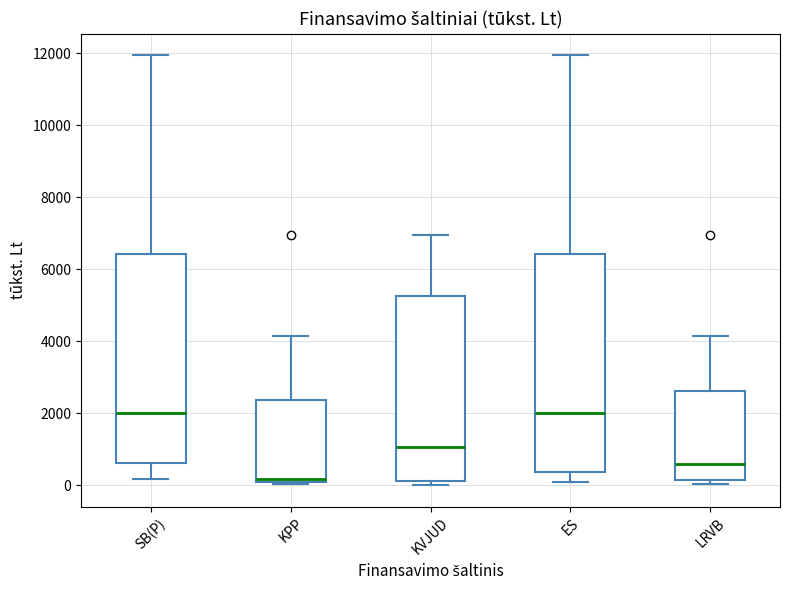

Reading left to right, transcribe this box plot: for each box, give where its median line is, the range the box spans, and where its two whiskers end, as read against the y-axis. The values are not printed on the chart, so give them approximately, as read against the axis.

SB(P): median 2000, box 600 to 6400, whiskers 200 to 12000
KPP: median 200 (just above the box's lower edge), box 200 to 2400, whiskers 0 to 4200
KVJUD: median 1000, box 200 to 5200, whiskers 0 to 7000
ES: median 2000, box 400 to 6400, whiskers 200 to 12000
LRVB: median 600, box 200 to 2600, whiskers 0 to 4200